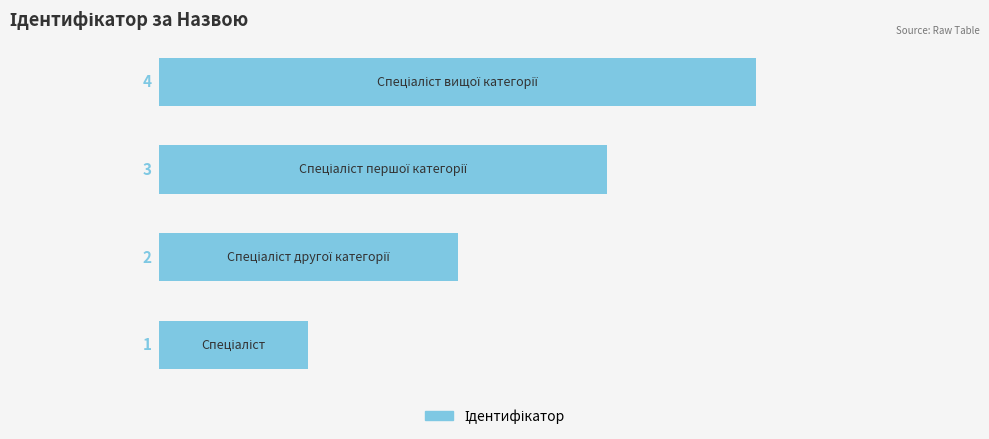

What is the sum of all values?

10